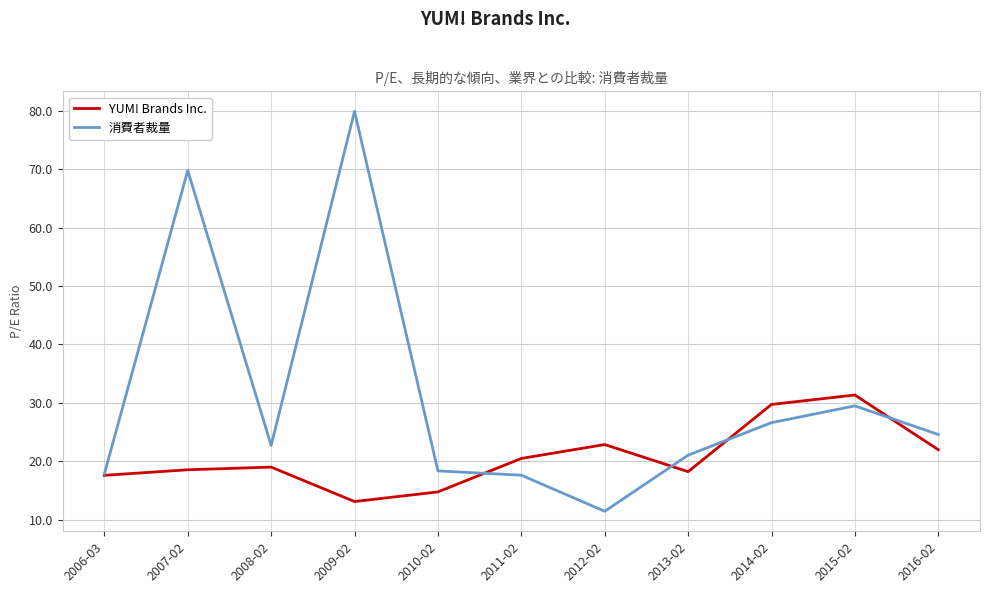

How many interior local valleys does the YUM! Brands Inc. series have?

2